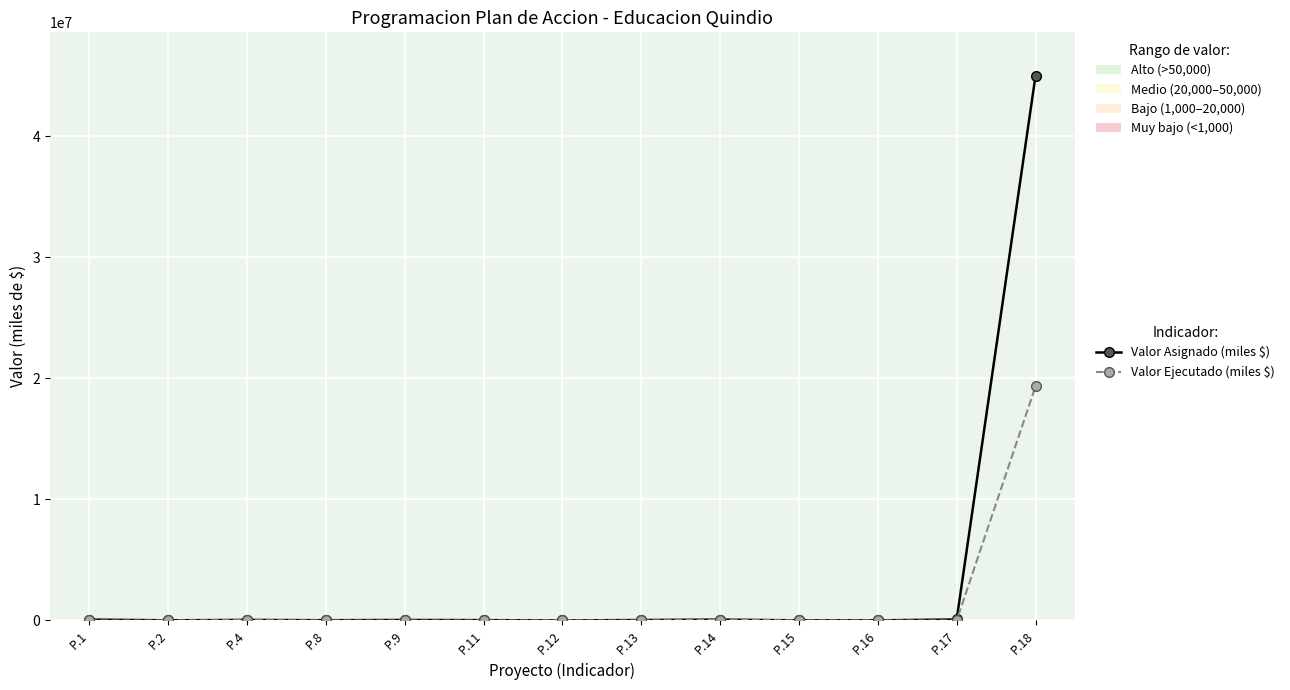

What is the maximum value shown in the chart?

44975961